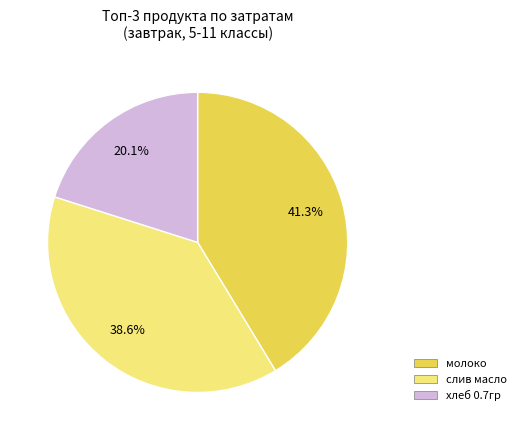

Is there any slice that represents more than half of the pie?

No